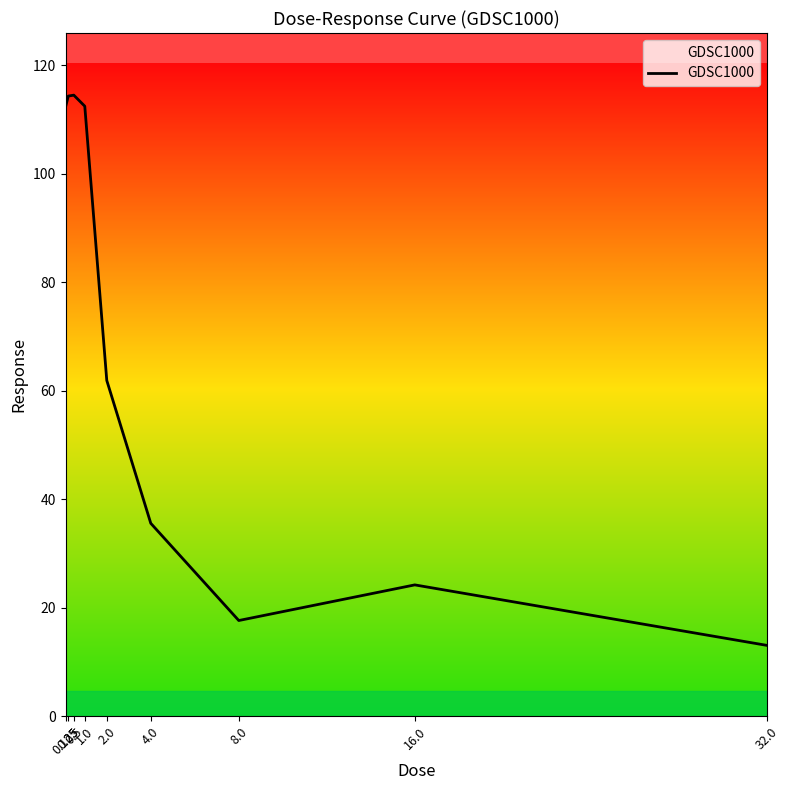

At which category does the chart reach its minimum across all series?

32.0